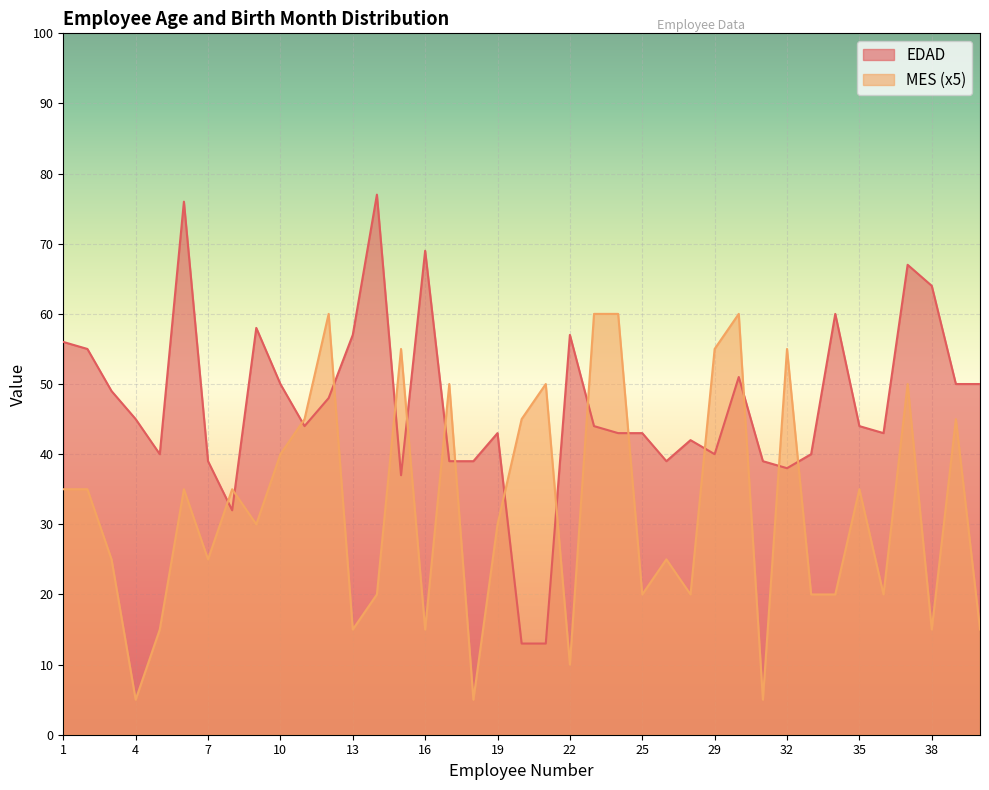

What is the average value of the MES series?

32